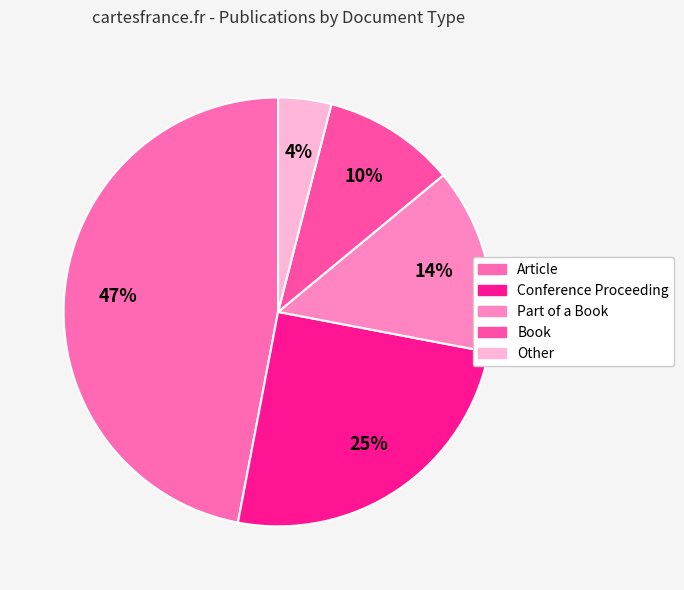

The Part of a Book slice represents 1% of the pie. True or false?

False